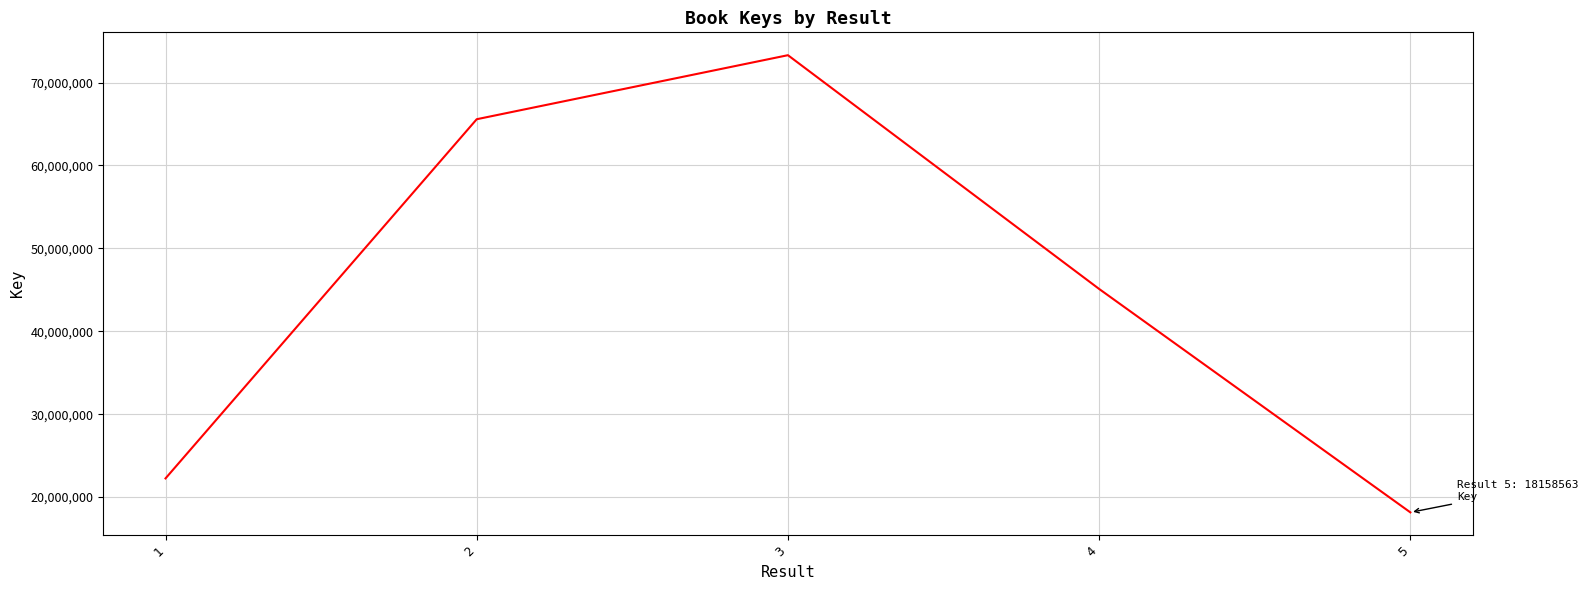

Where is the first local maximum?

3